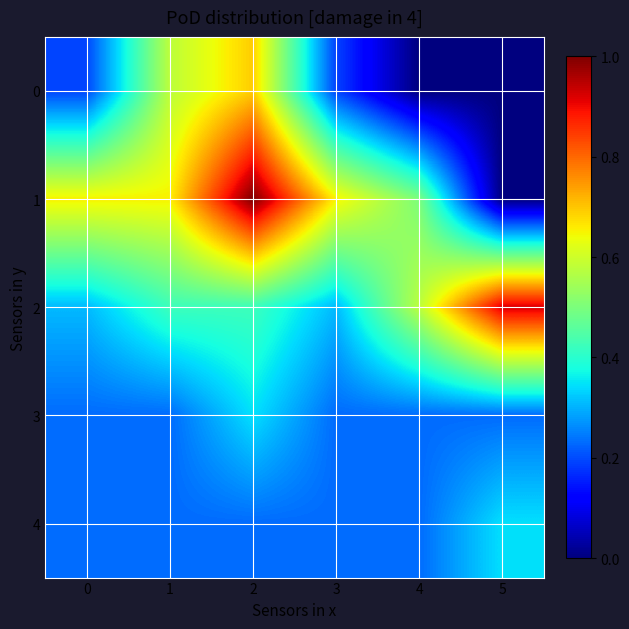

At which category is the sum across all series the highest?

2